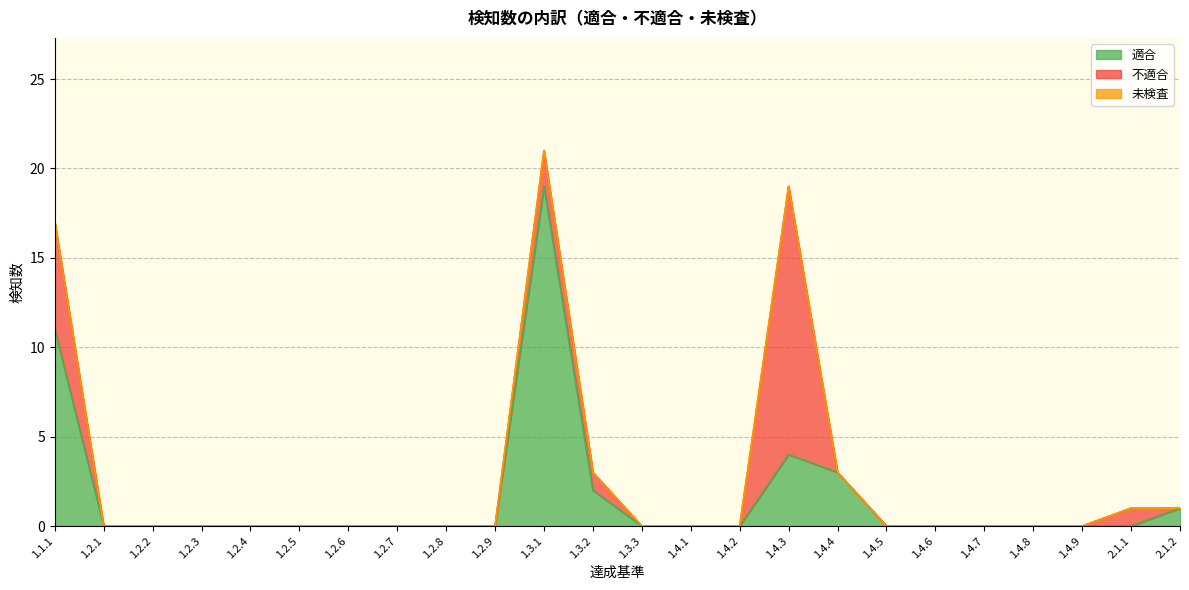

What is the total value across all series at 2.1.2?

1